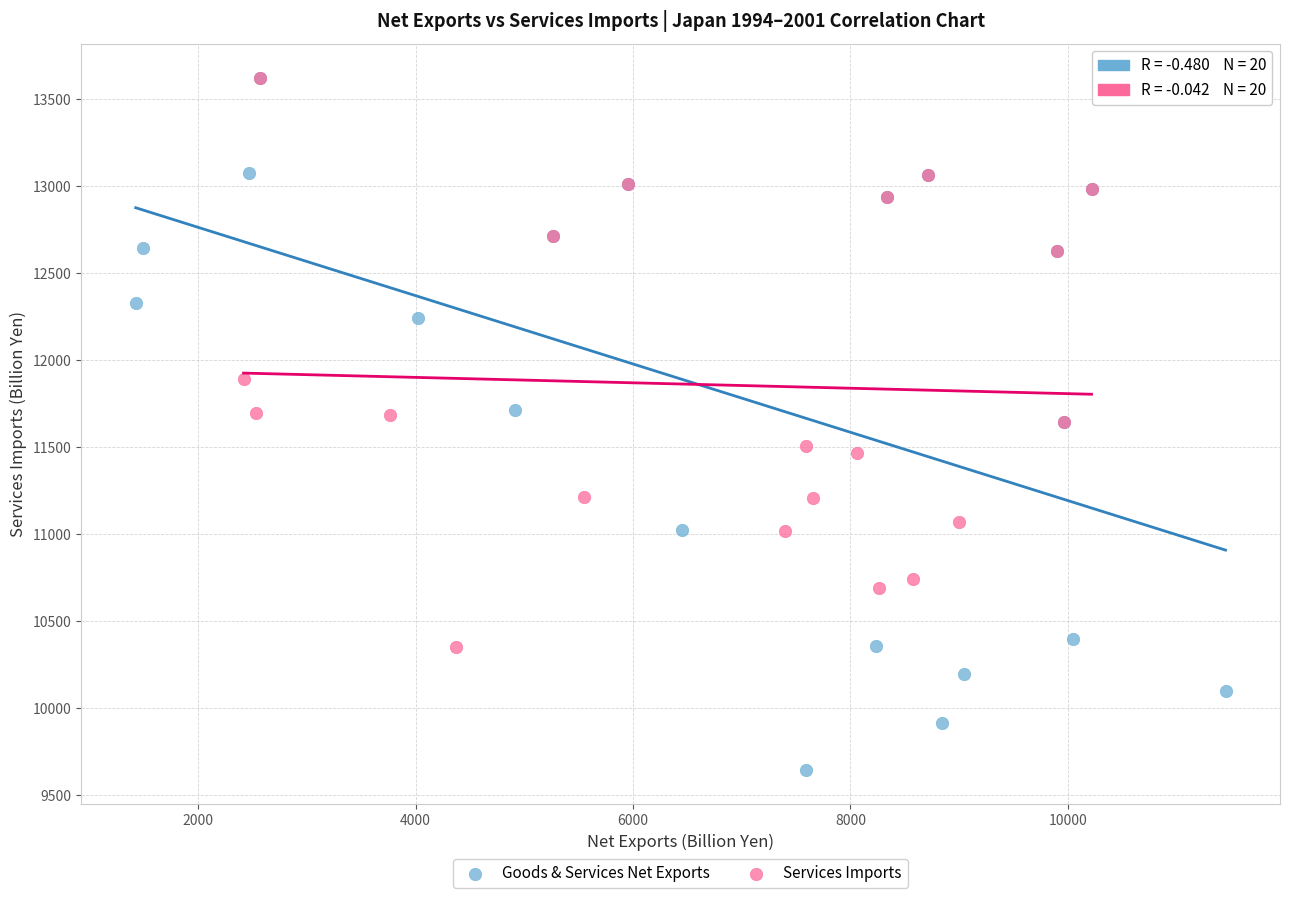

Which series has the largest Y range (max minus min)?

Goods & Services Net Exports